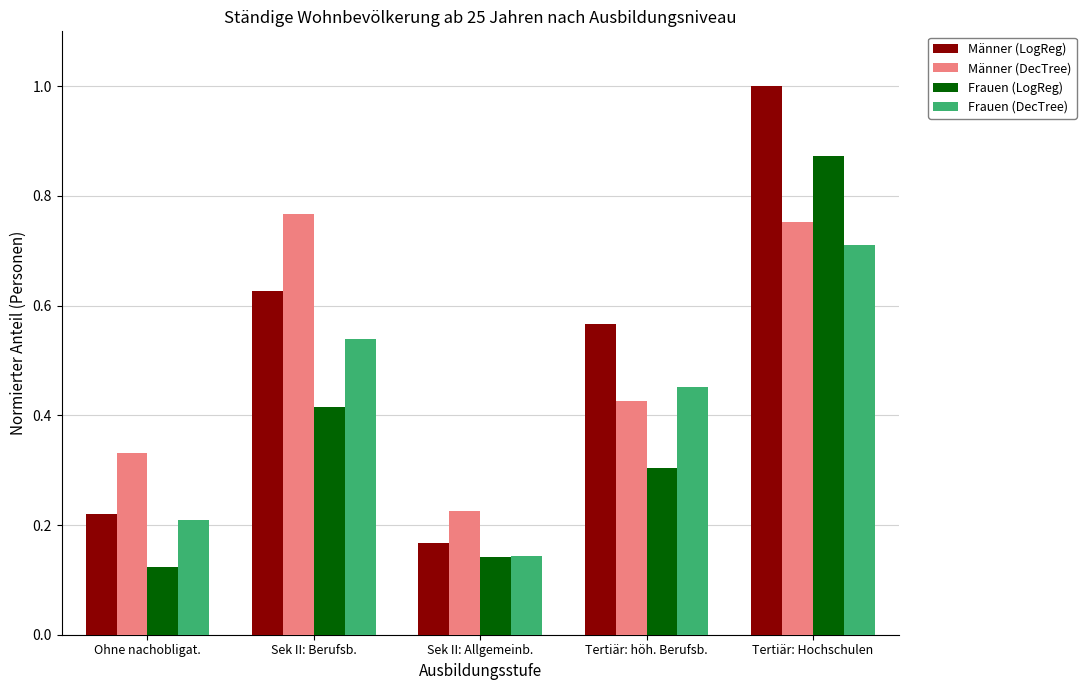

What is the greatest value displayed?

1.0